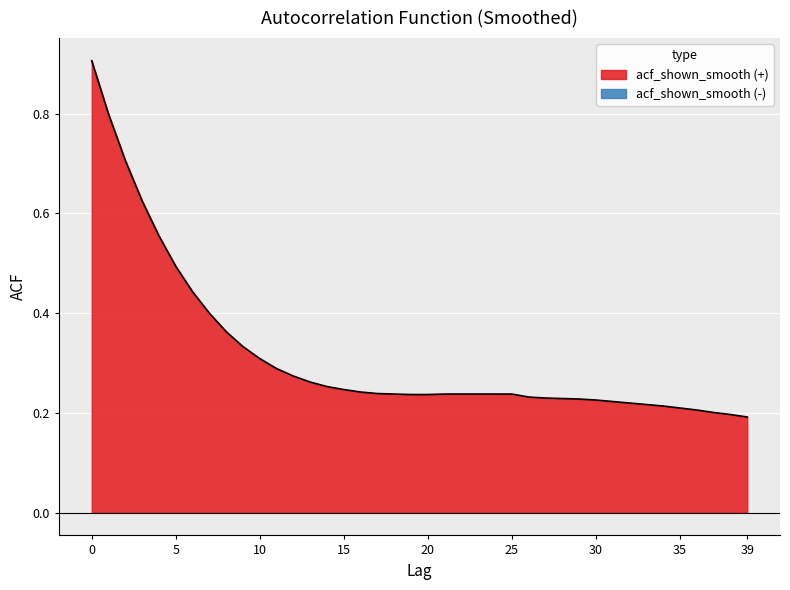

What is the value of the 37th point from the left?

0.2